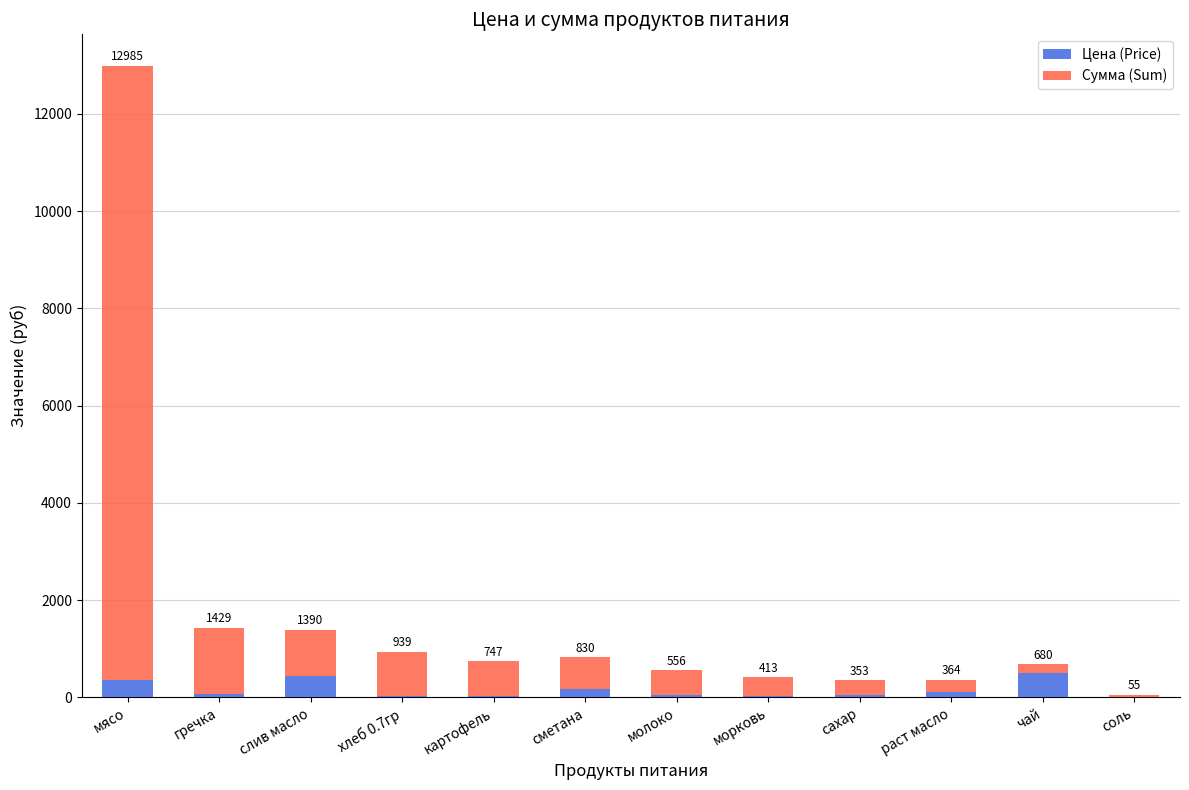

What are all the series names shown in the legend?

Цена (Price), Сумма (Sum)